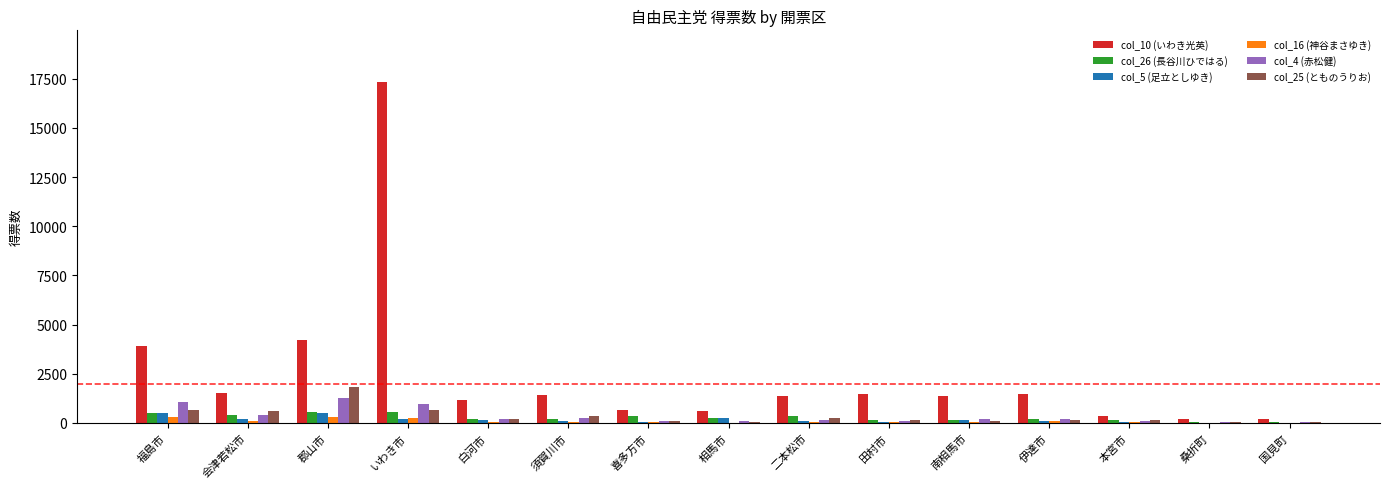

Is the value of col_10 (いわき光英) at 会津若松市 greater than the value of col_26 (長谷川ひではる) at 本宮市?

Yes